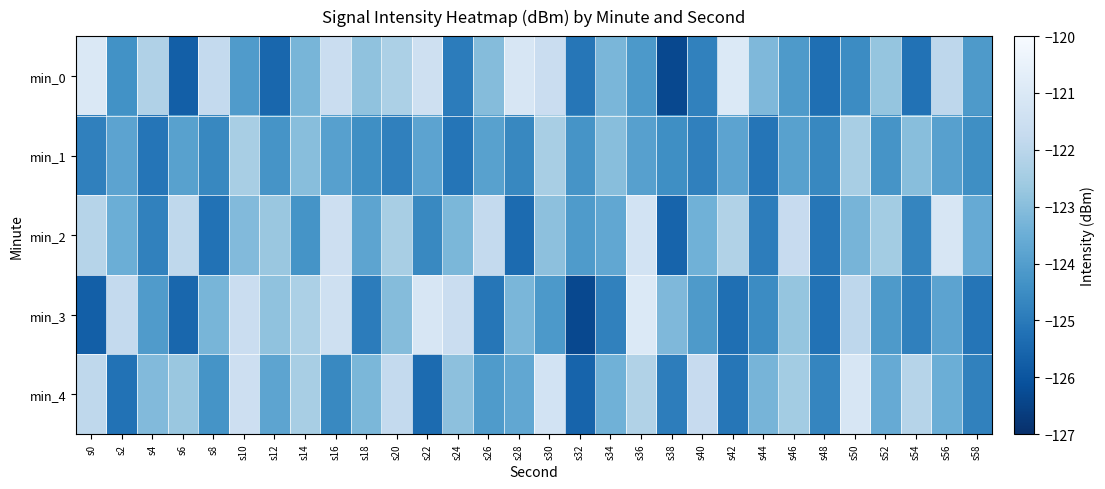

Which has a higher value, s46 or s54?

s46